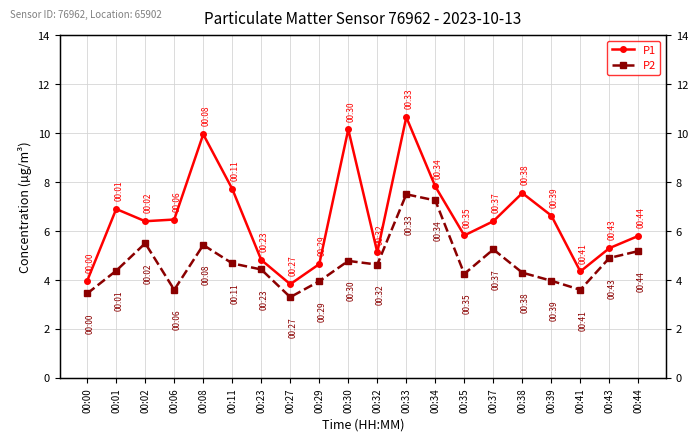

The value of P2 at 00:37 is 1.9. True or false?

False